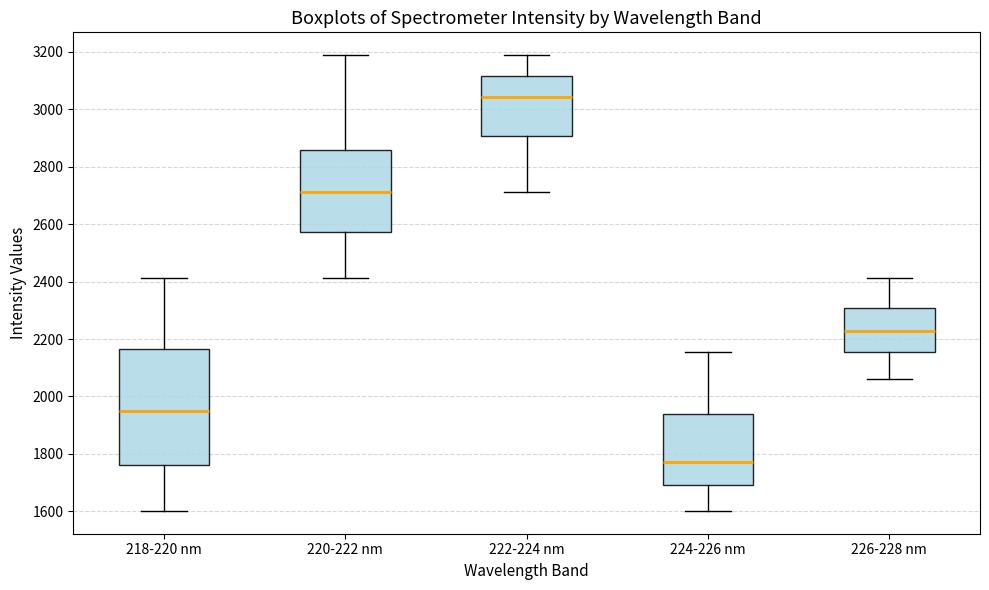

Where does the median line of the box for 222-224 nm sit on the y-axis? The values are not printed on the chart, so give them approximately, as read against the axis.

3040